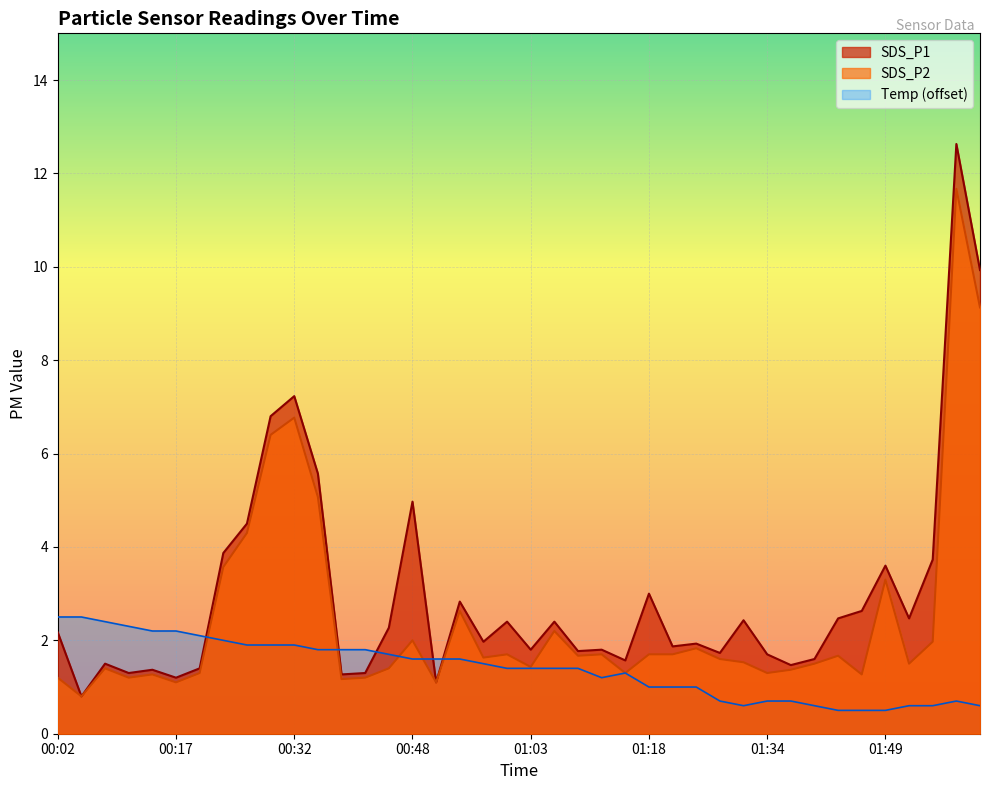

Which series changed the most between 00:42 and 01:31?

SDS_P1